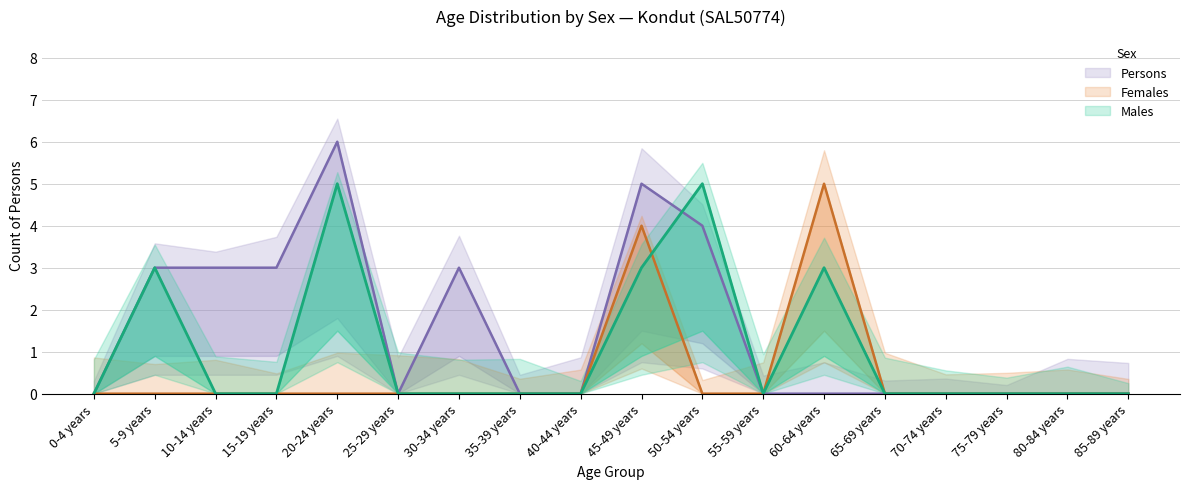

True or false: Persons has a value of 0 at 65-69 years.

True